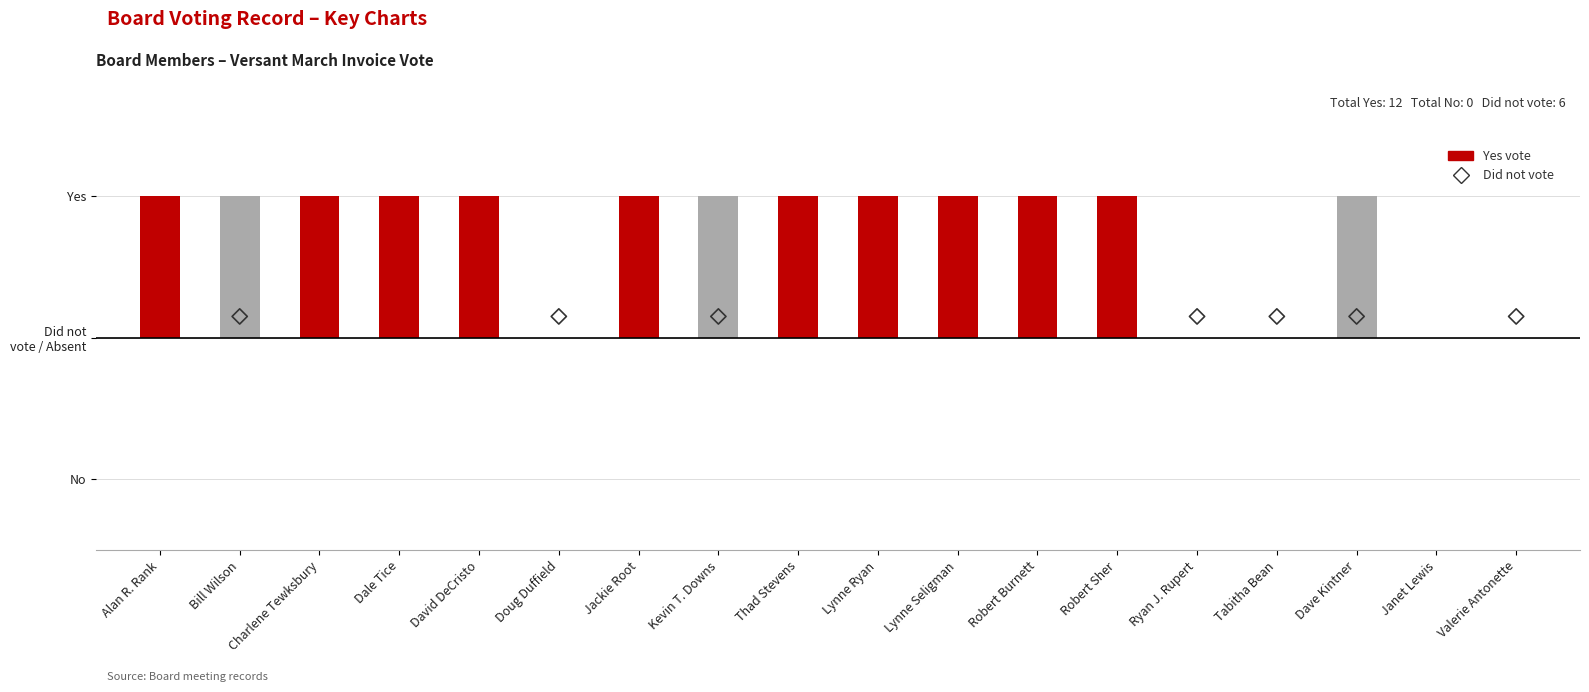

At which category is the sum across all series the highest?

Bill Wilson